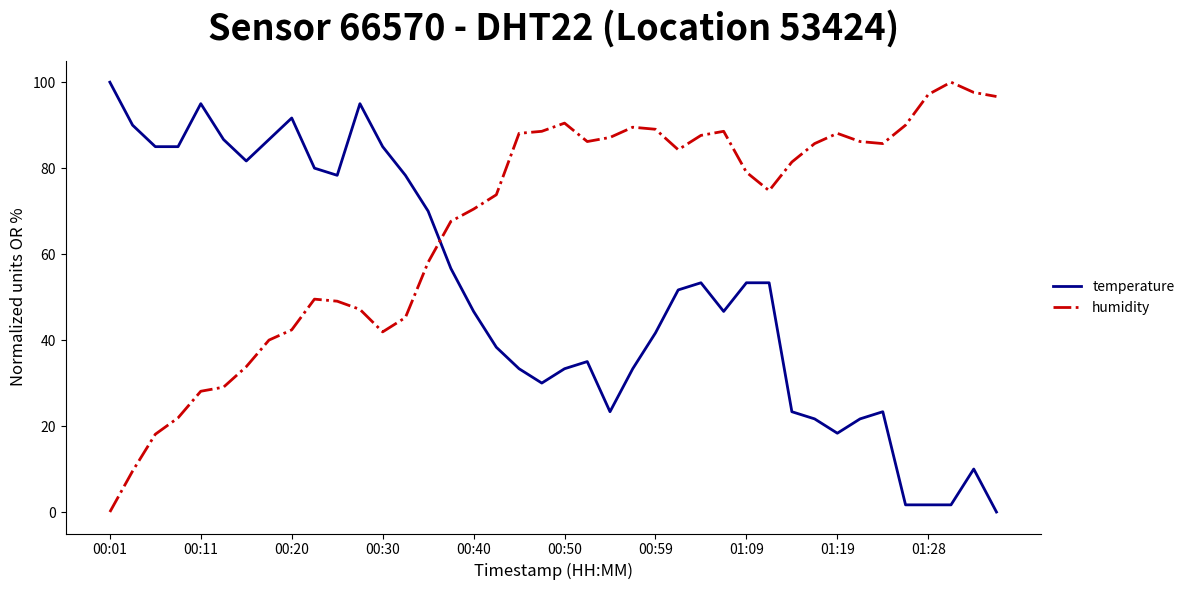

True or false: humidity has more than 1 interior local peaks.

True